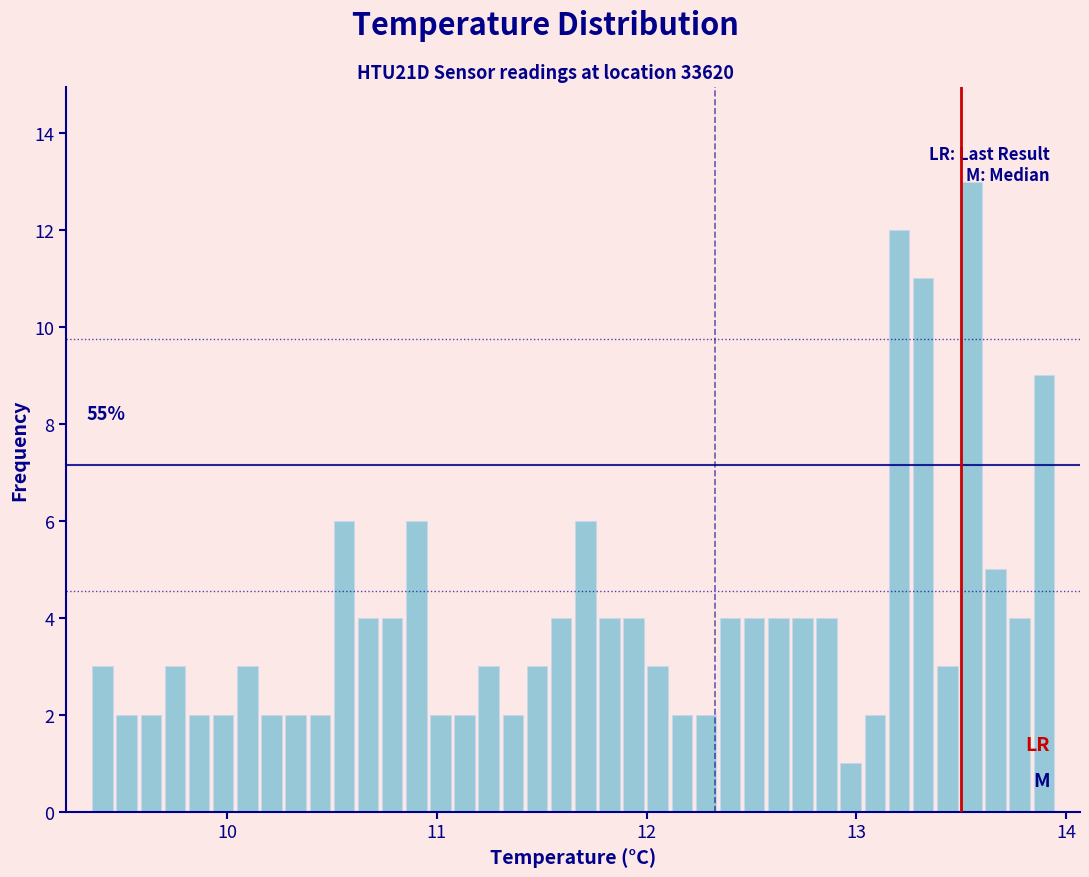

Around what value on the x-axis is the tallest bar? Give the approximate position of its centre, as read against the axis.

13.5